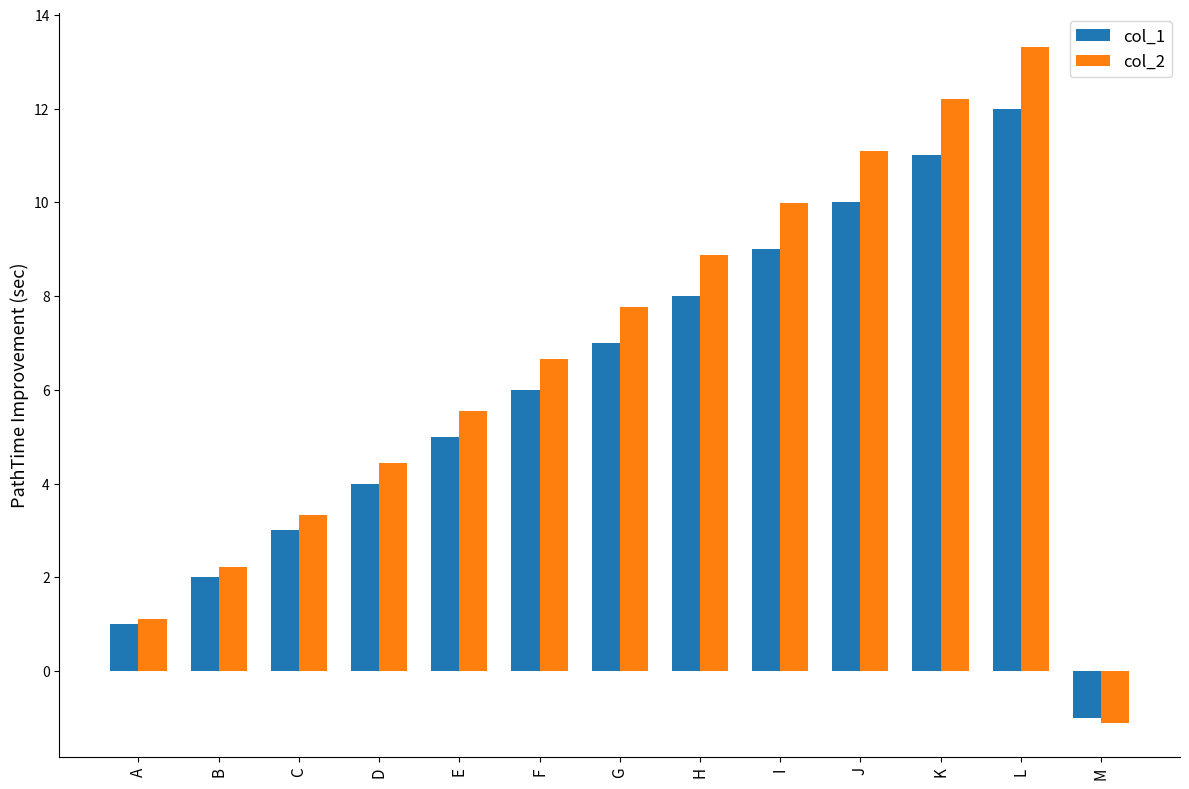

How many values in the col_2 series exceed 6?

7